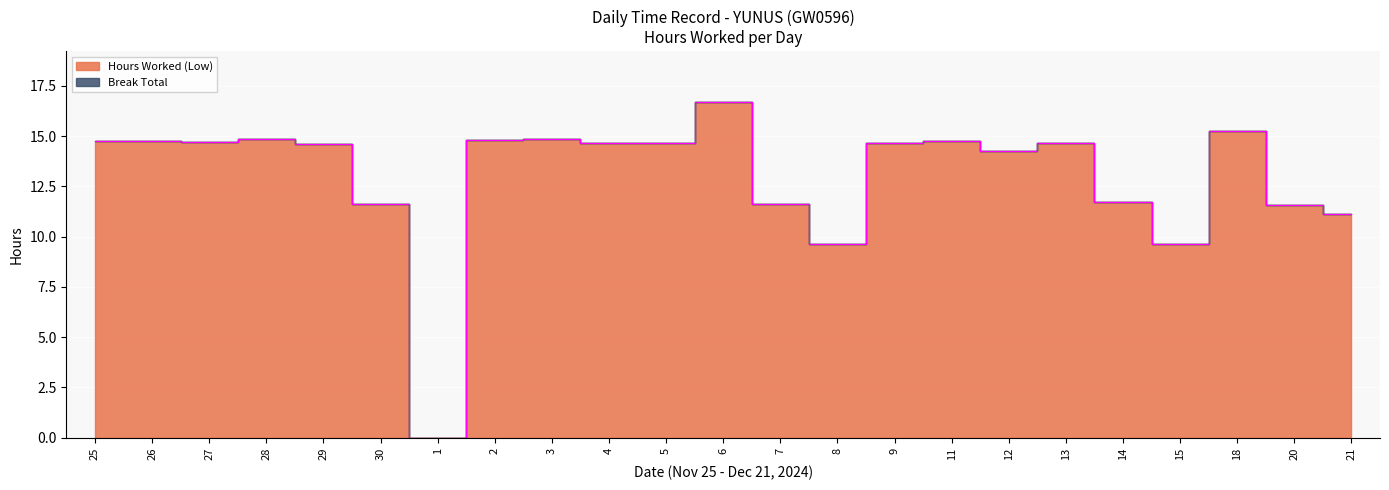

Reading left to right, list all the values displayed in this chart.

25=14.8	26=14.8	27=14.7	28=14.8	29=14.6	30=11.6	1=0.0	2=14.8	3=14.8	4=14.6	5=14.7	6=16.7	7=11.6	8=9.6	9=14.7	11=14.8	12=14.3	13=14.7	14=11.7	15=9.6	18=15.3	20=11.6	21=11.1